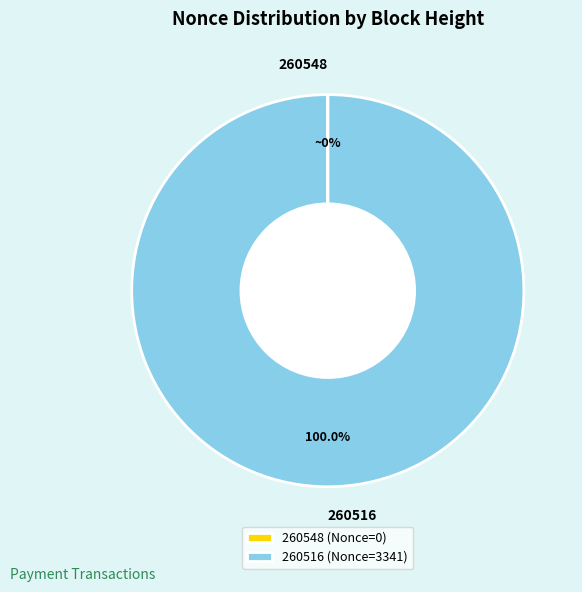

Is there any slice that represents more than half of the pie?

Yes